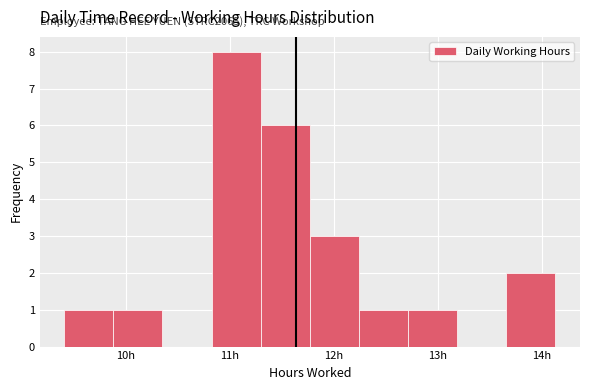

Over which range of the x-axis is the bar tallest?

10.8 to 11.3